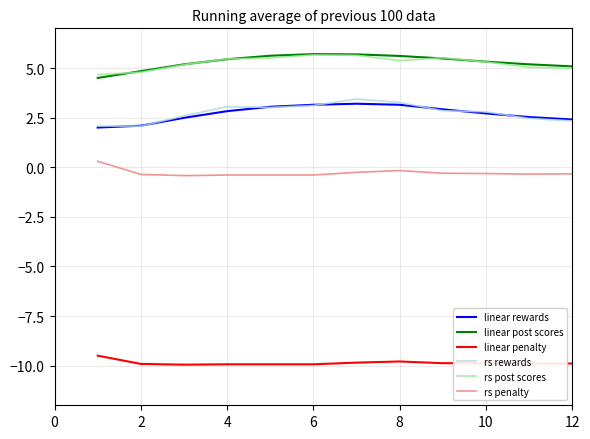

True or false: linear post scores and rs penalty intersect in this chart.

False